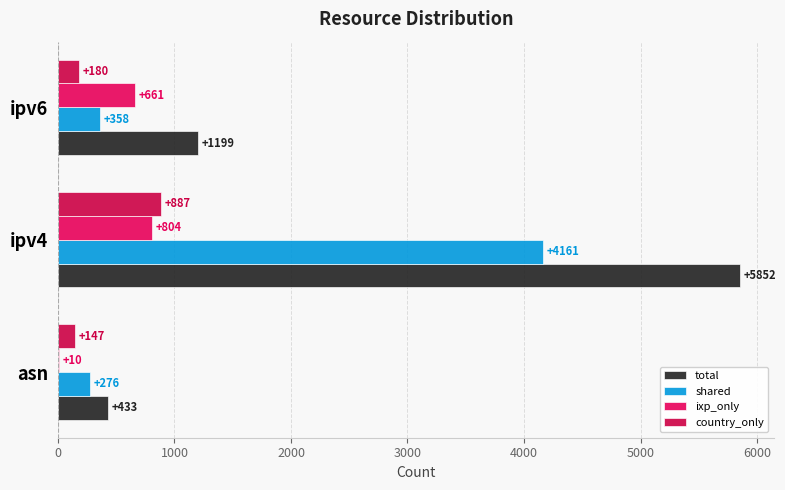

What is the lowest value of the ixp_only series?

10